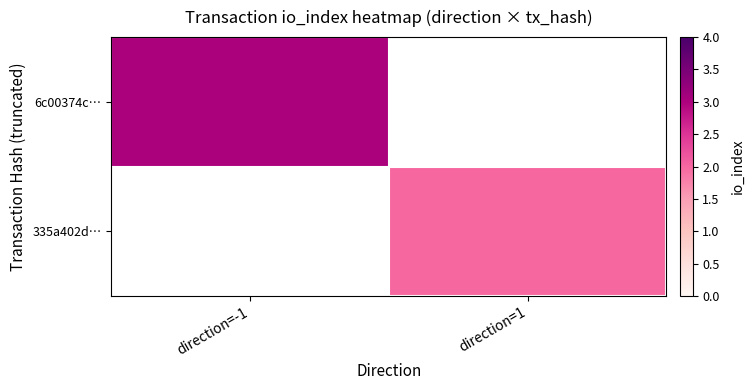

List the labels in order of 6c00374c… value, largest first.

direction=-1, direction=1